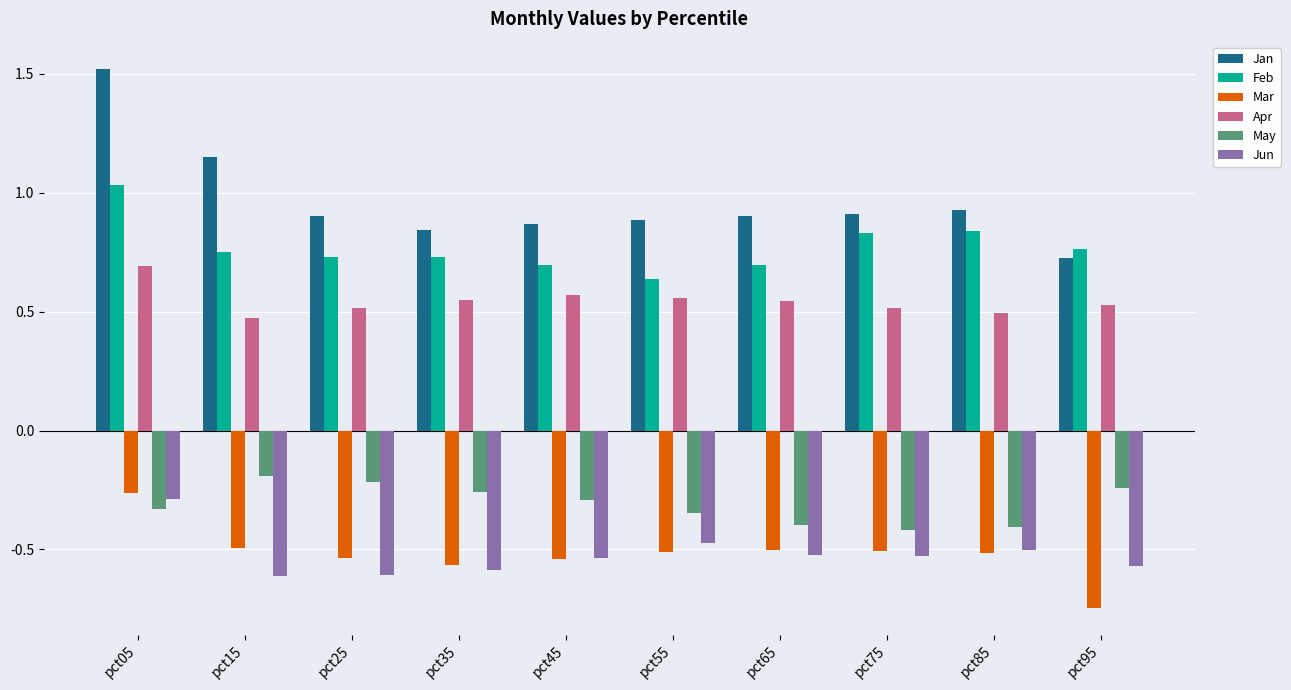

Which label corresponds to the largest value in the chart?

pct05